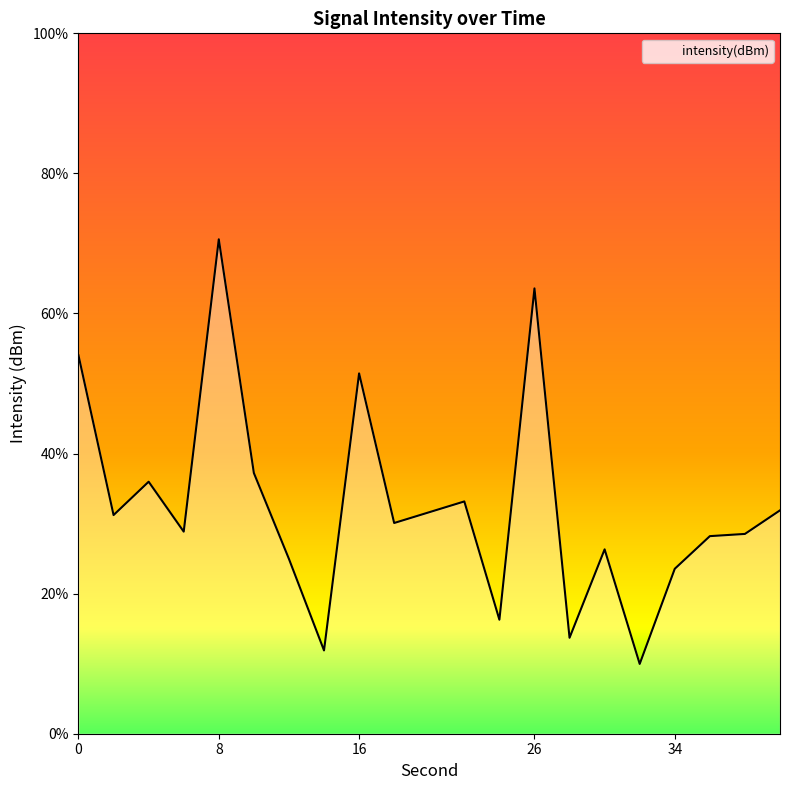

What is the average value?

-122.4